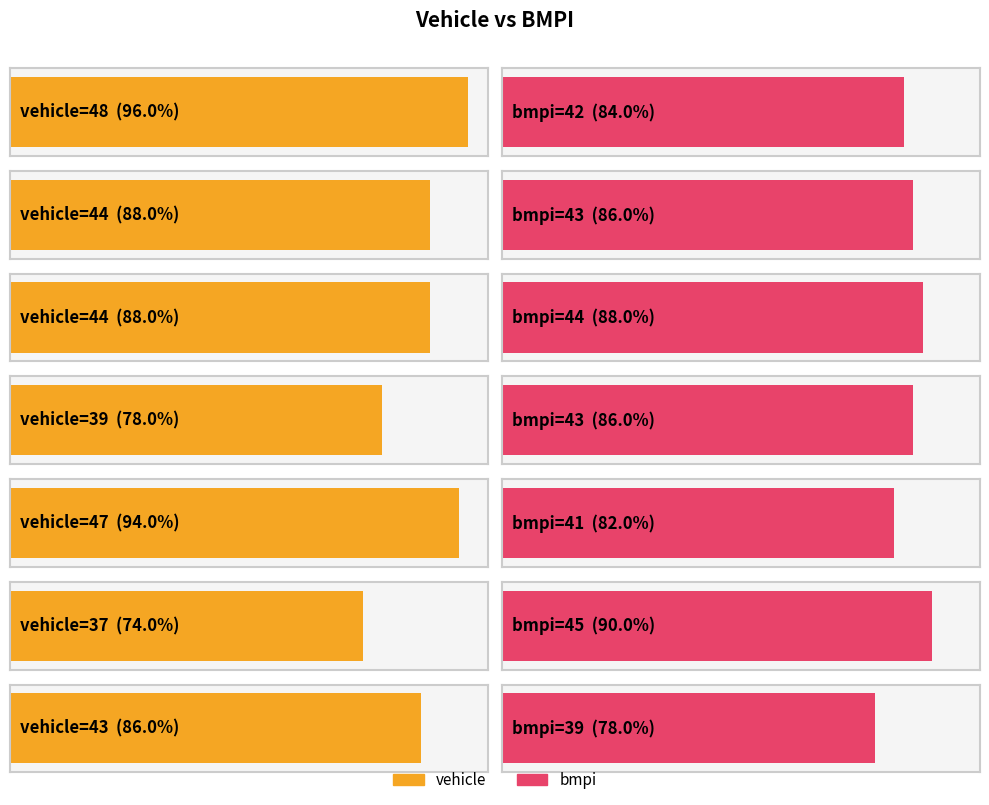

Which series has the largest range (max minus min)?

vehicle